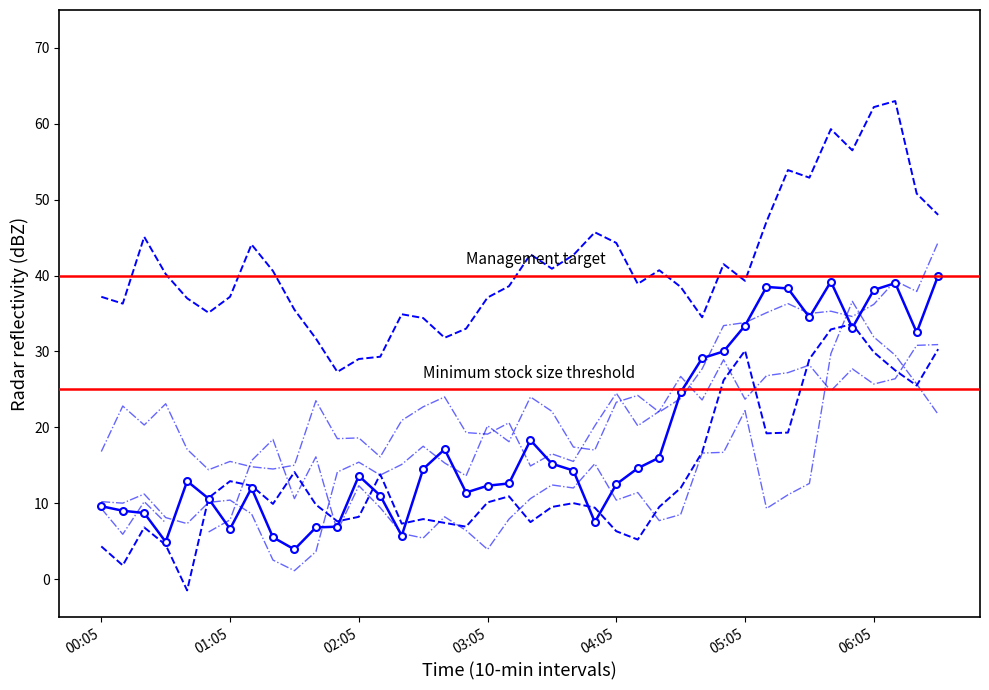

Rank the series by their average value, from highest to lowest.

Management target, Minimum stock size threshold